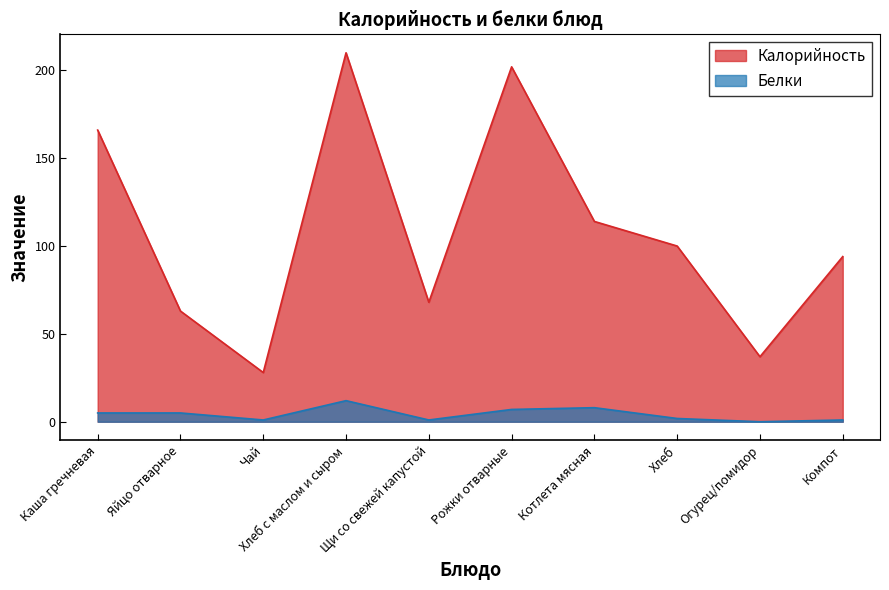

How many lines are shown in the chart?

2